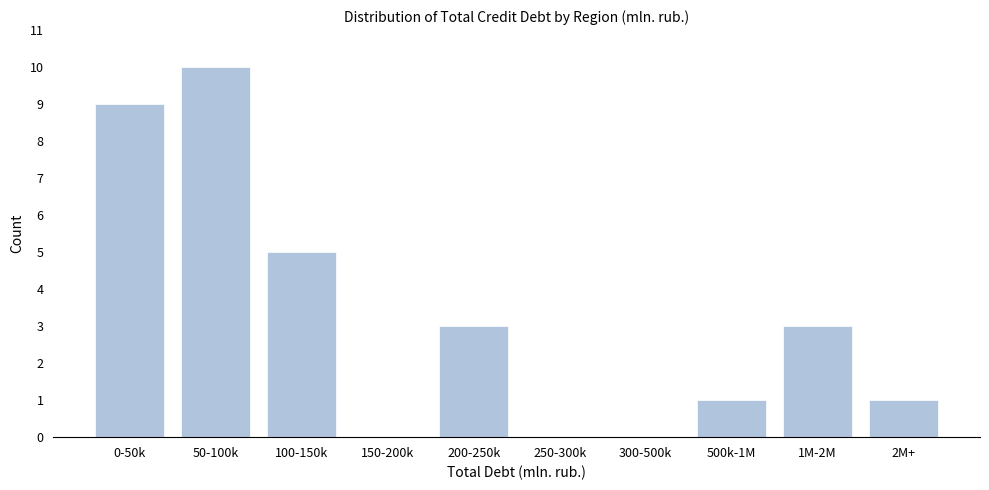

Reading left to right, transcribe all the data shown in this chart.

0-50k=9	50-100k=10	100-150k=5	150-200k=0	200-250k=3	250-300k=0	300-500k=0	500k-1M=1	1M-2M=3	2M+=1